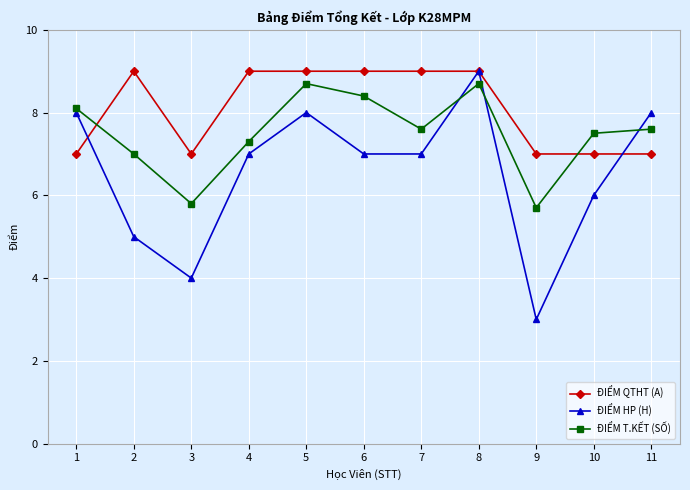

Is it true that ĐIỂM QTHT (A) equals 9.0 at 5?

True